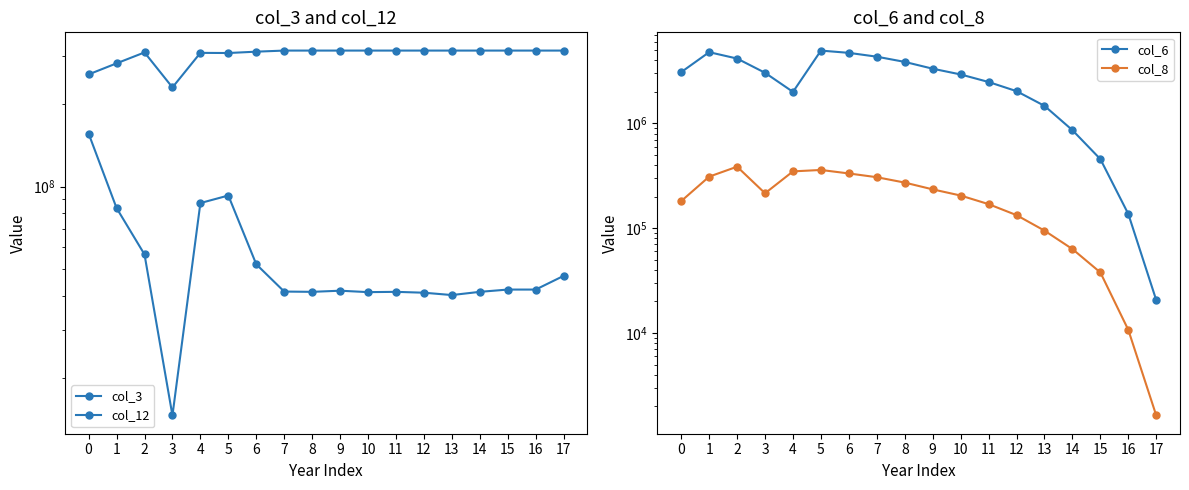

Rank the series at 3 from highest to lowest value.

col_3, col_12, col_6, col_8